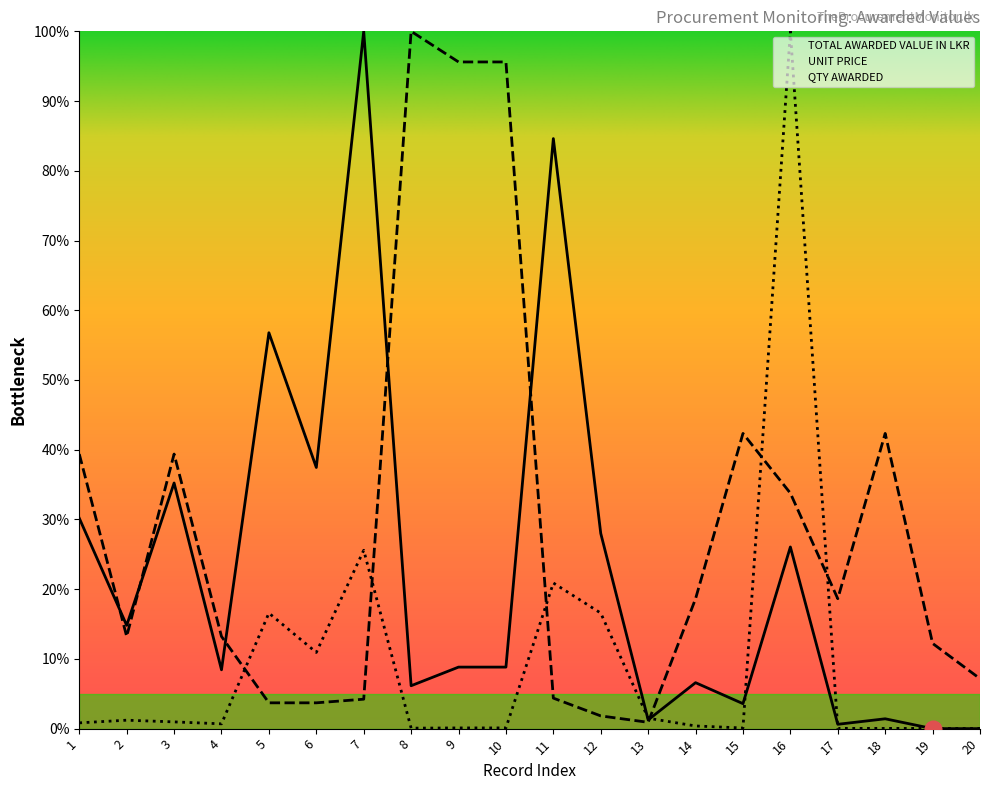

True or false: QTY AWARDED and TOTAL AWARDED VALUE IN LKR cross at least once.

True